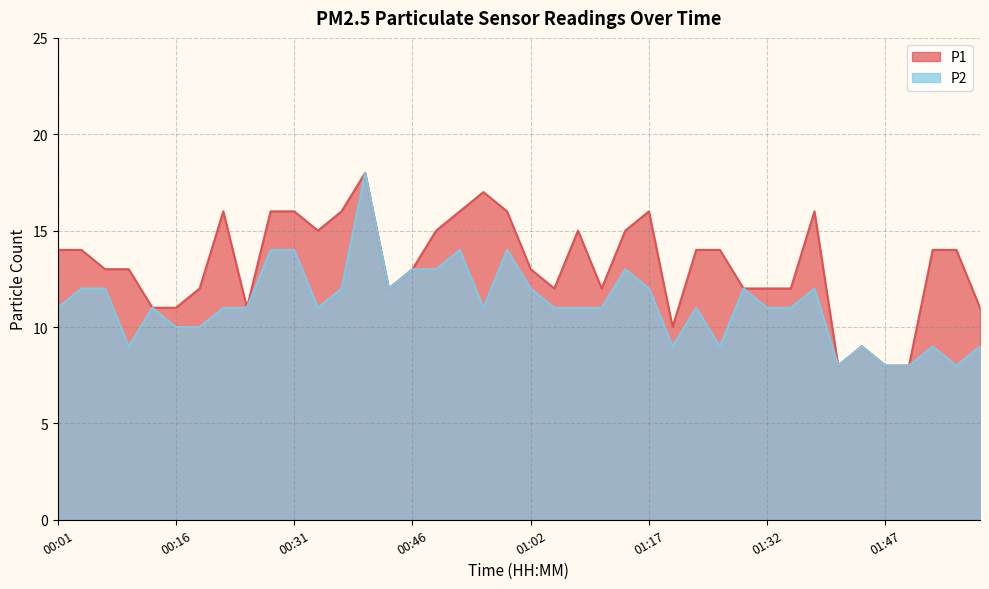

The value of P1 at 00:16 is 11. True or false?

True